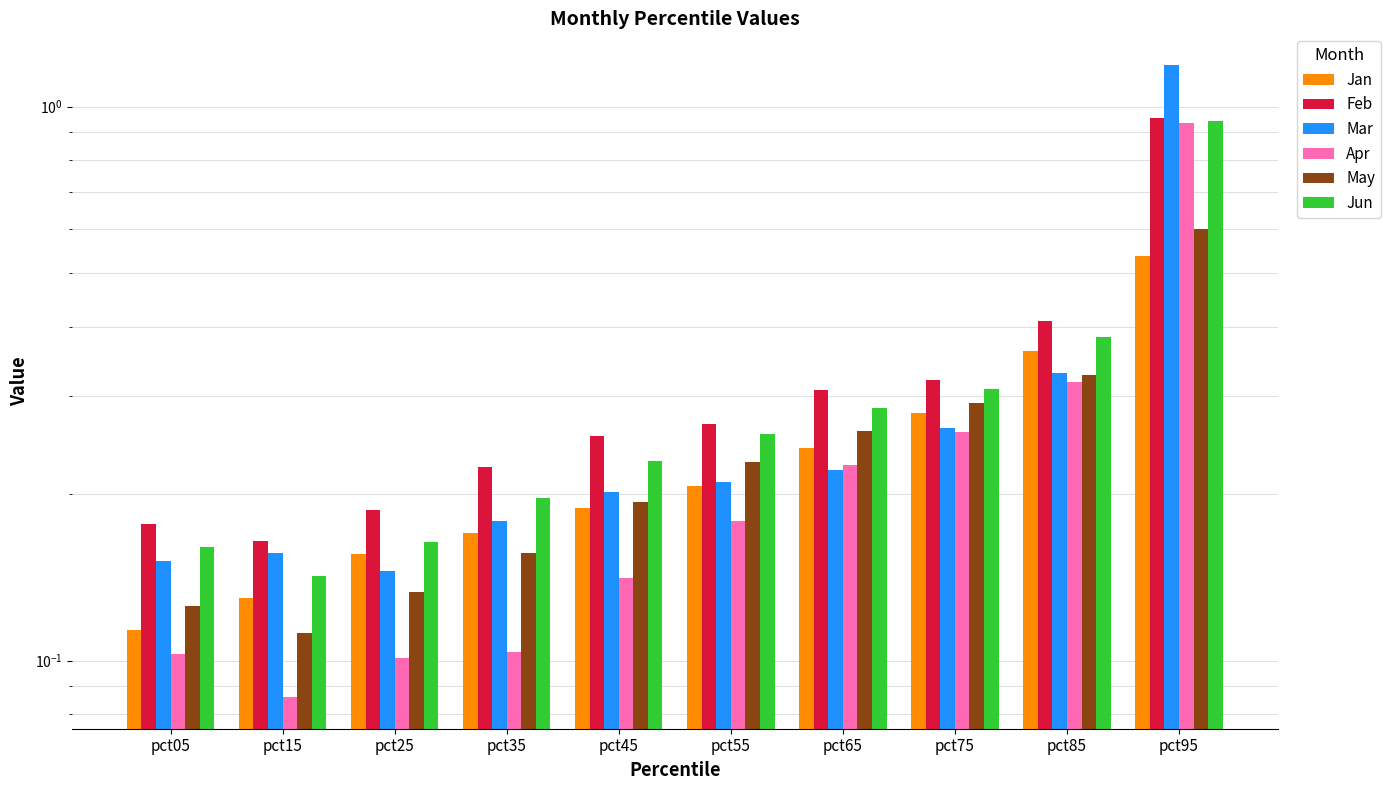

Between pct05 and pct35, which series saw the biggest shift?

Jan